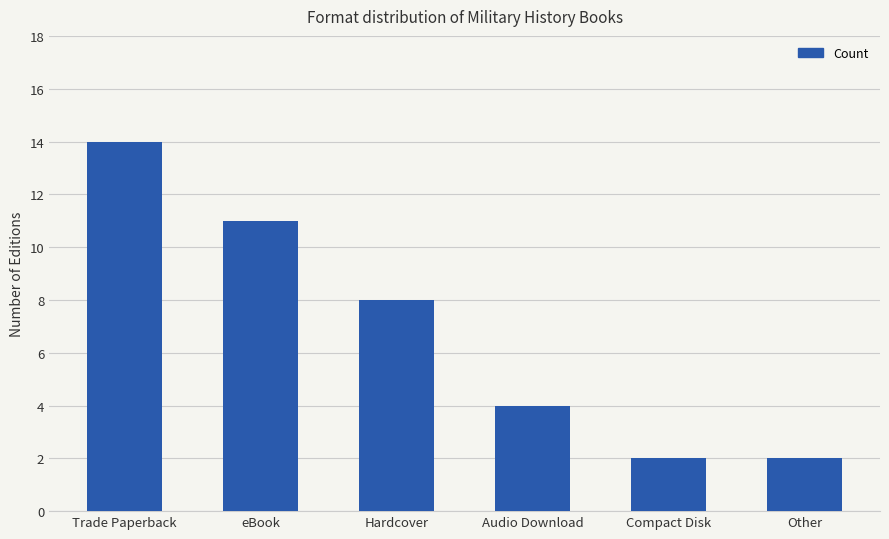

What position from the right is Trade Paperback?

6